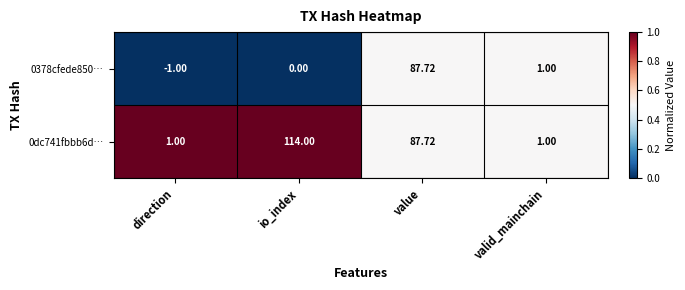

How many distinct data groups are displayed?

2